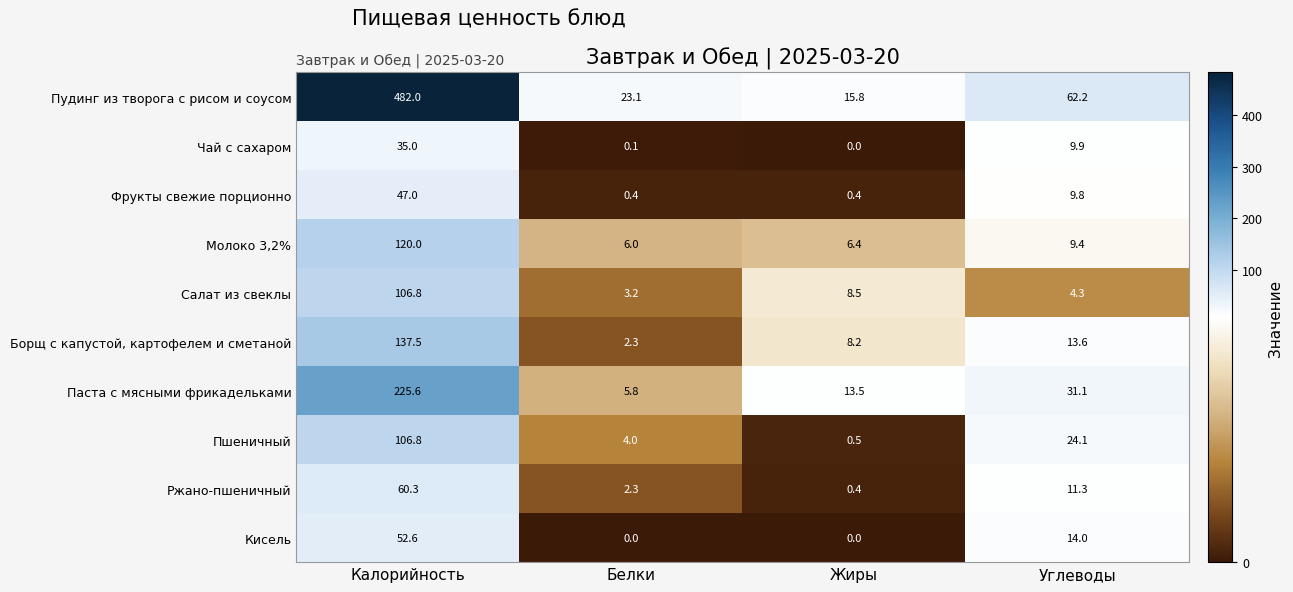

Read the Фрукты свежие порционно value at Калорийность.

47.0